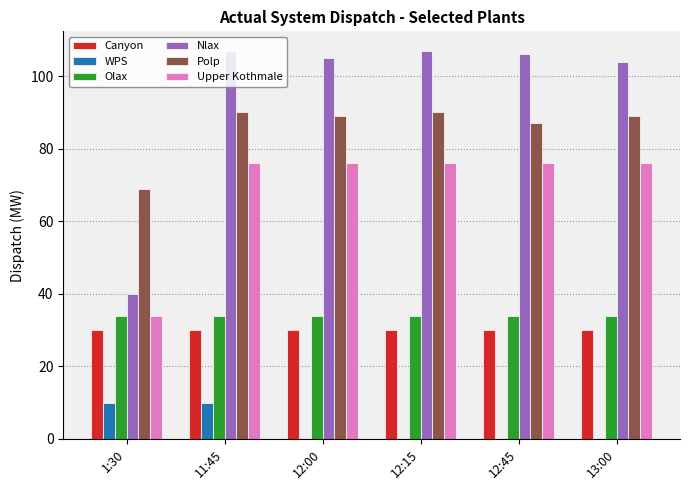

Count the number of data series in this chart.

6